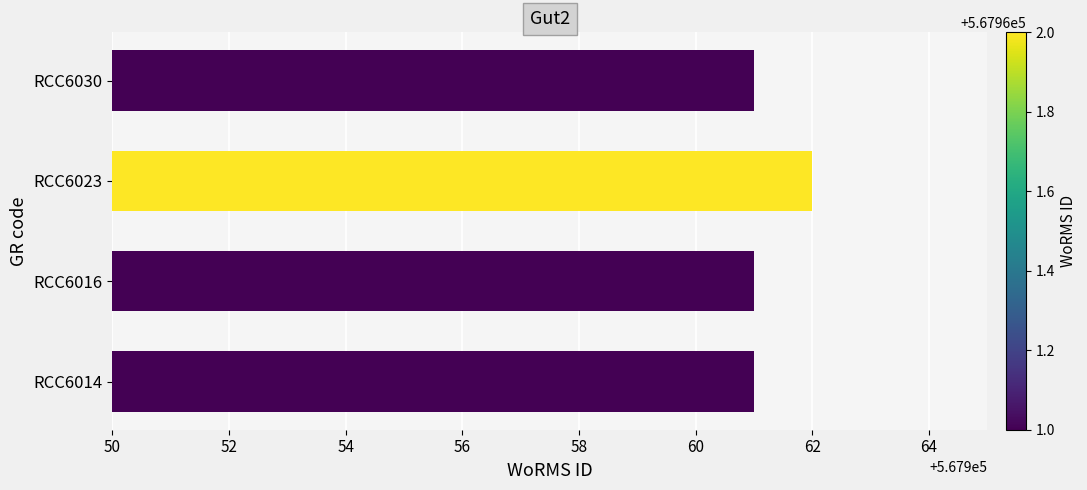

Approximately how many times larger is the value at RCC6014 compared to RCC6023?

1.0